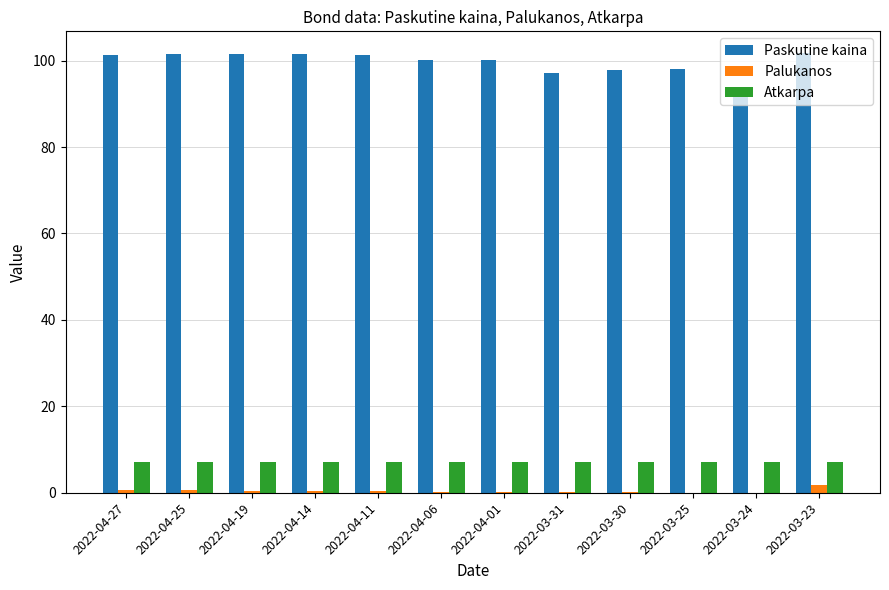

What is the maximum value shown in the chart?

101.7